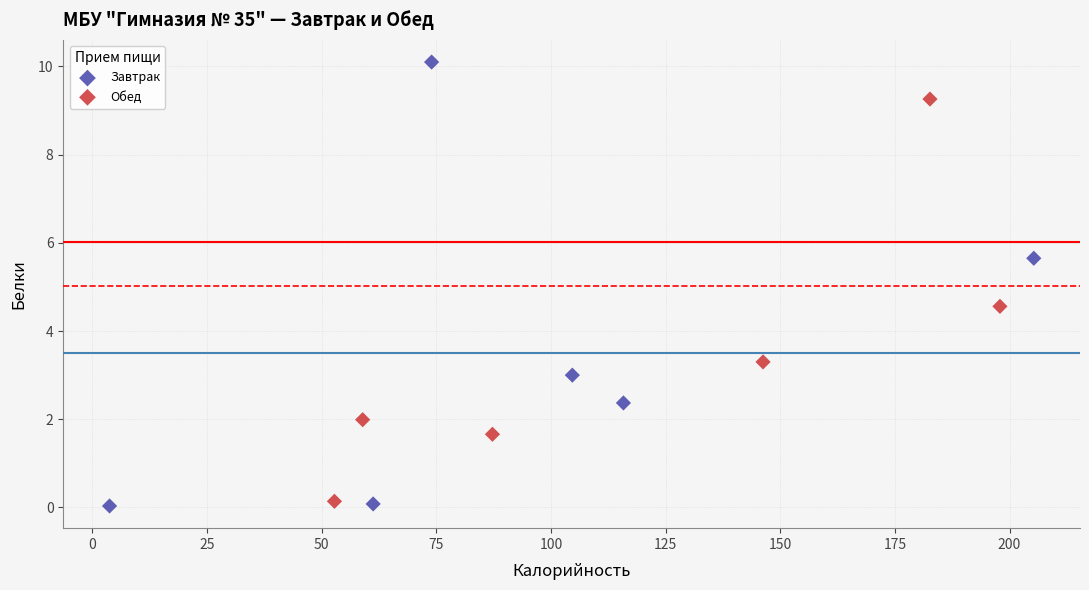

Which series reaches the maximum Y coordinate?

Завтрак